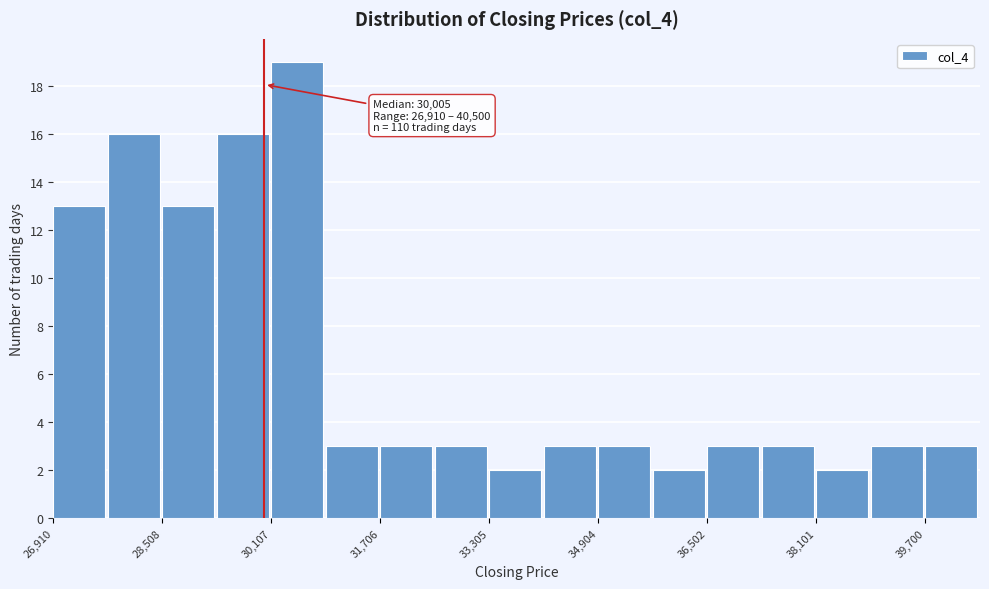

Read against the x-axis, roughly where is the centre of the tallest bar?

30400